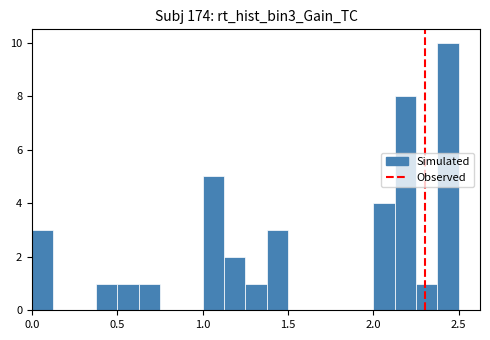

Read against the x-axis, roughly where is the centre of the tallest bar?

2.45